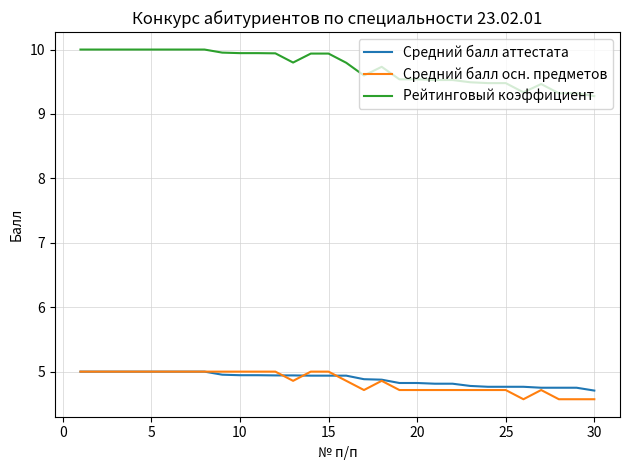

What is the highest value of the Рейтинговый коэффициент series?

10.0